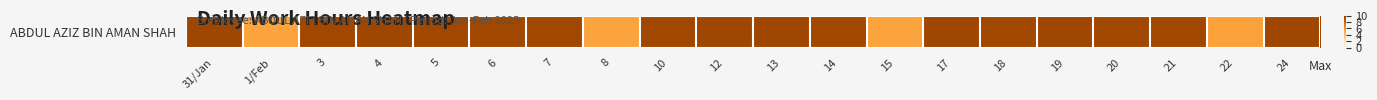

List the labels in order of value, largest first.

19, 12, 17, 24, 31/Jan, 4, 13, 6, 5, 7, 18, 20, 21, 14, 3, 10, 22, 8, 15, 1/Feb